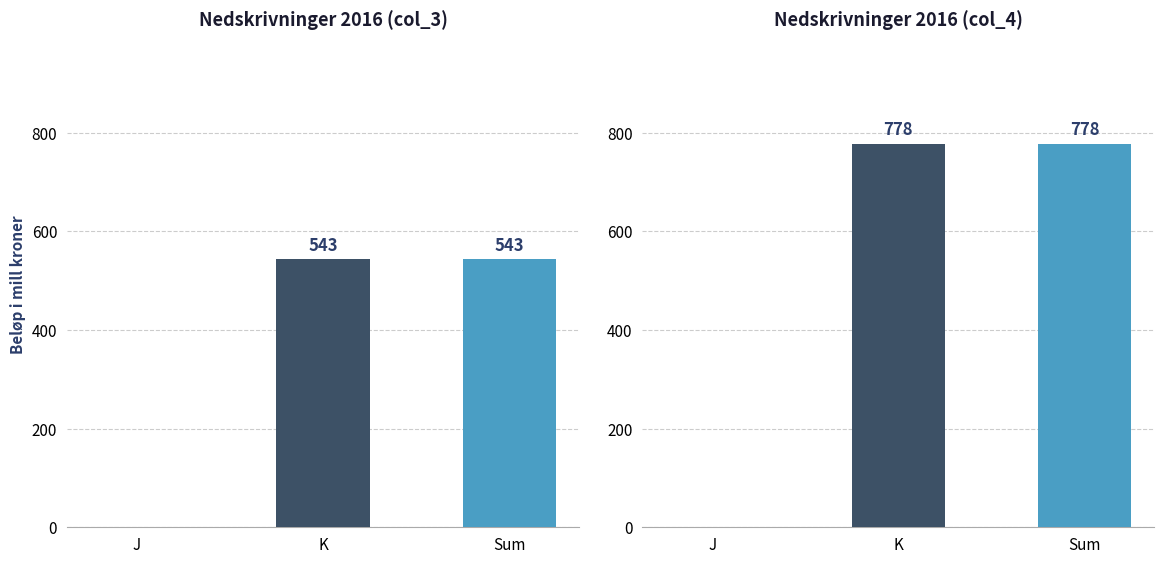

What is the maximum value shown in the chart?

778